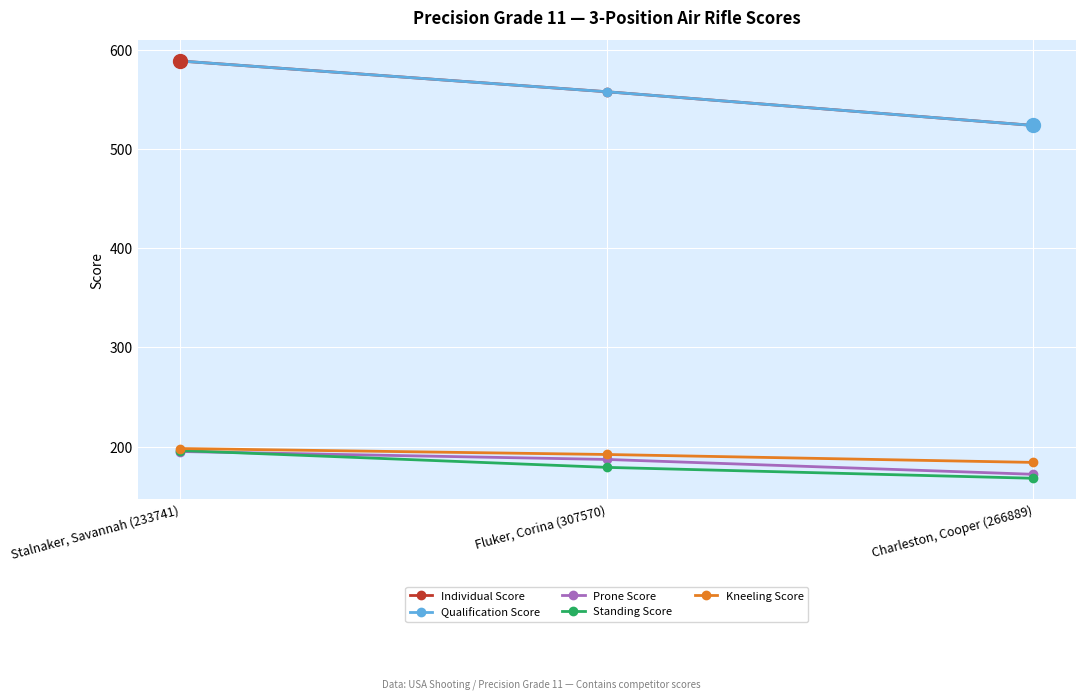

Is this an area chart (filled region under the line)?

No